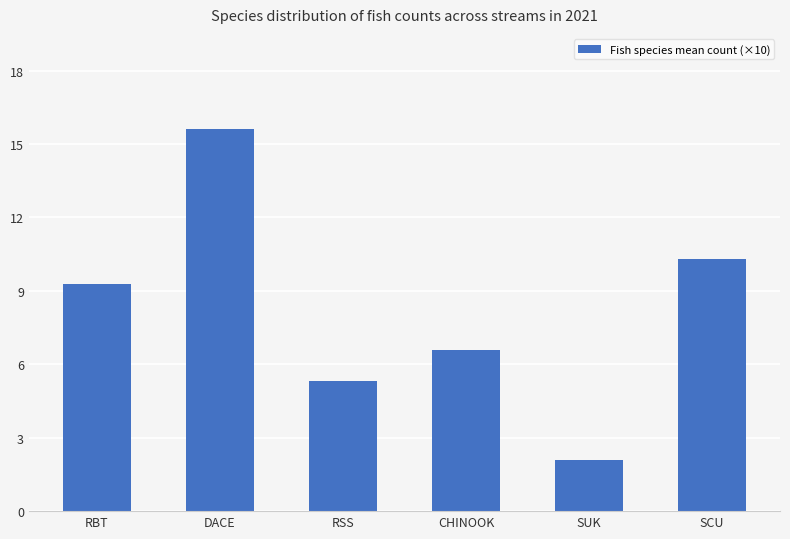

What is the difference between the maximum and second lowest values?

10.3